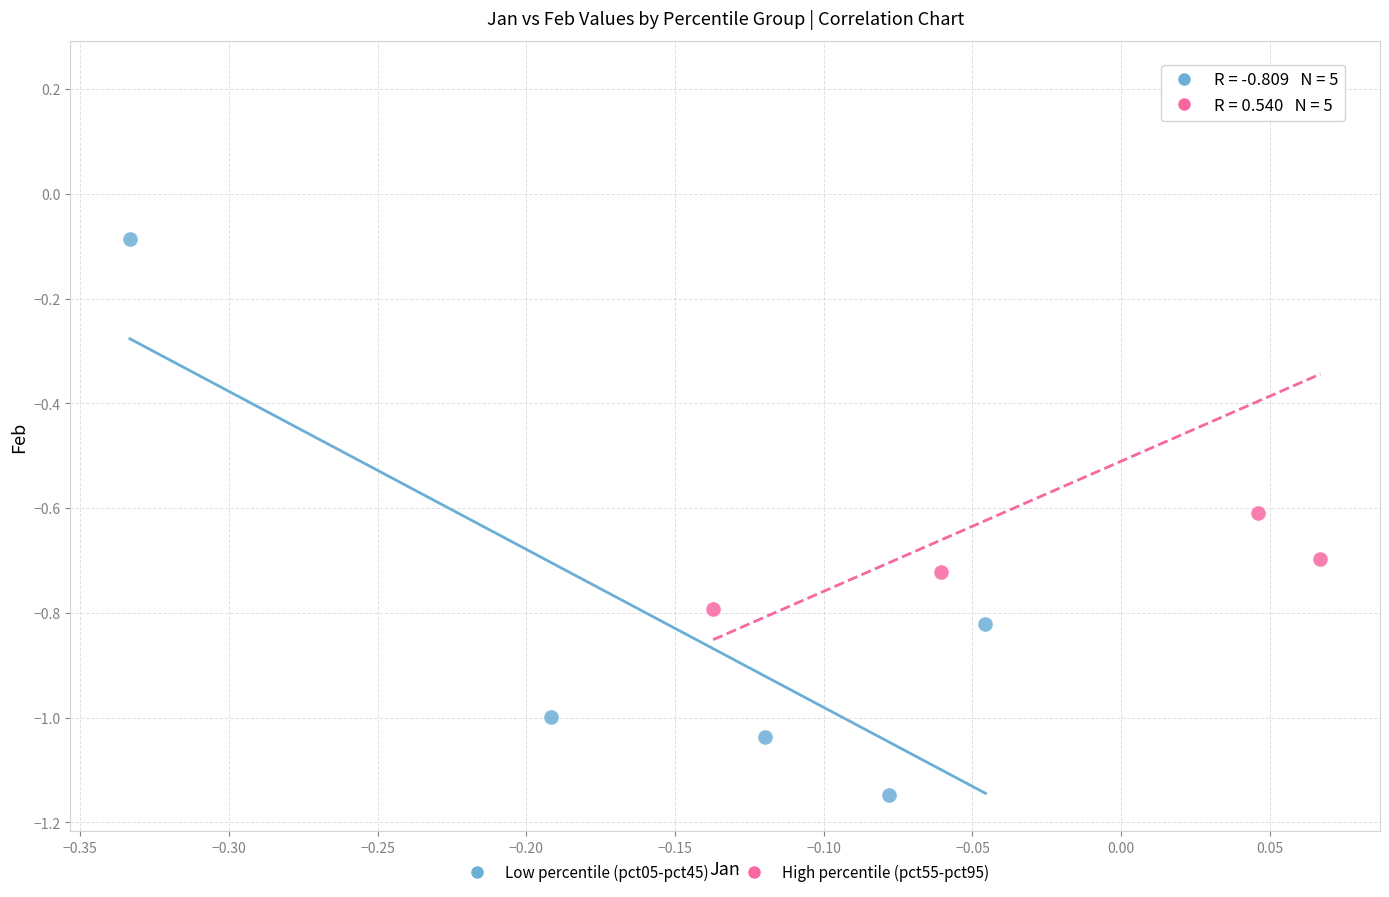

Which series reaches the maximum Y coordinate?

High percentile (pct55-pct95)